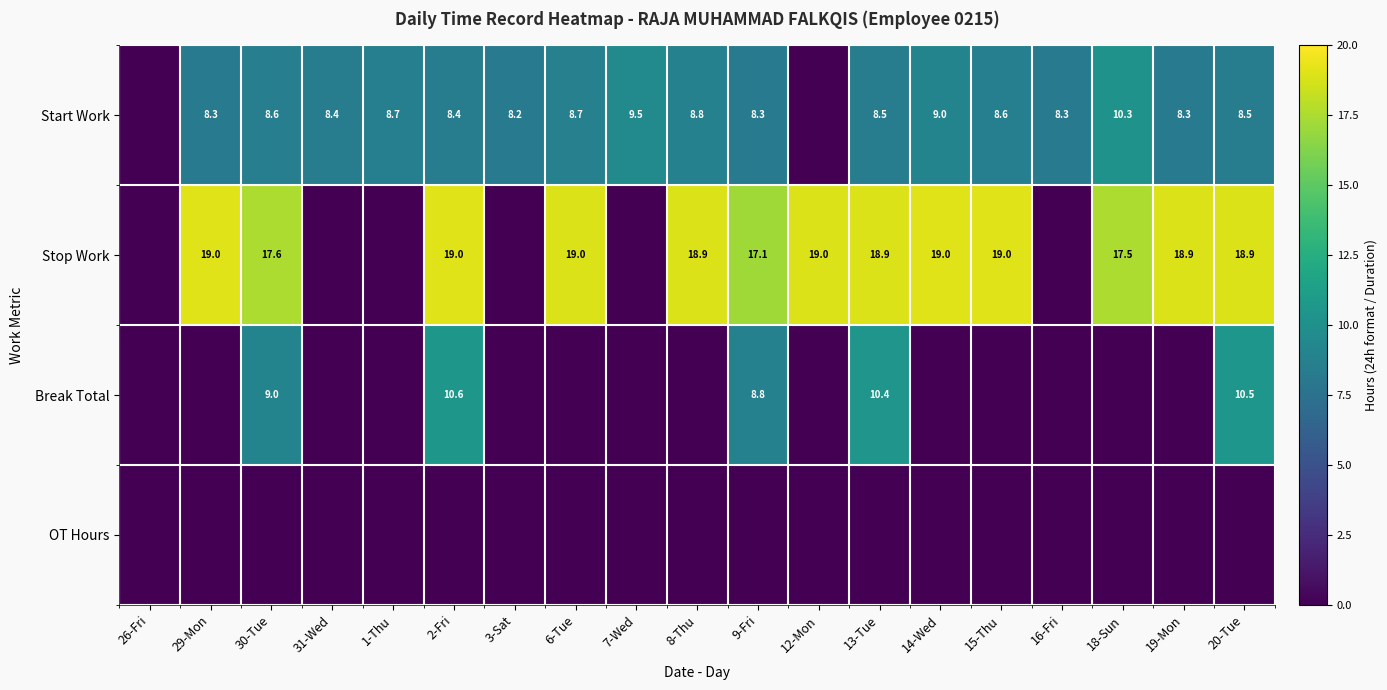

The value of Stop Work at 12-Mon is 19.0. True or false?

True